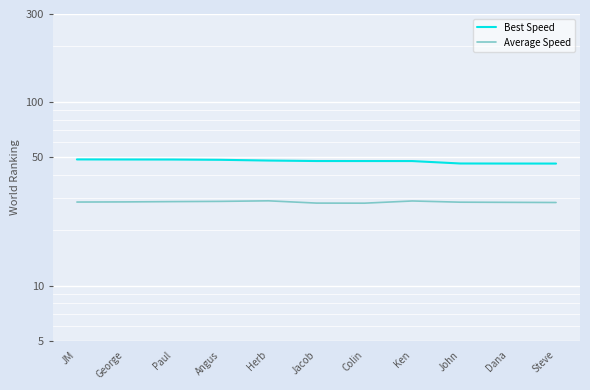

What is the label of the 8th point from the right?

Angus